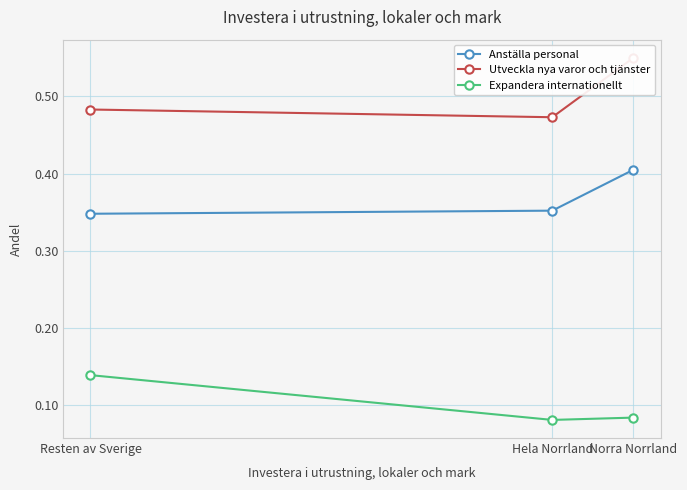

How many categories are shown in the chart?

3